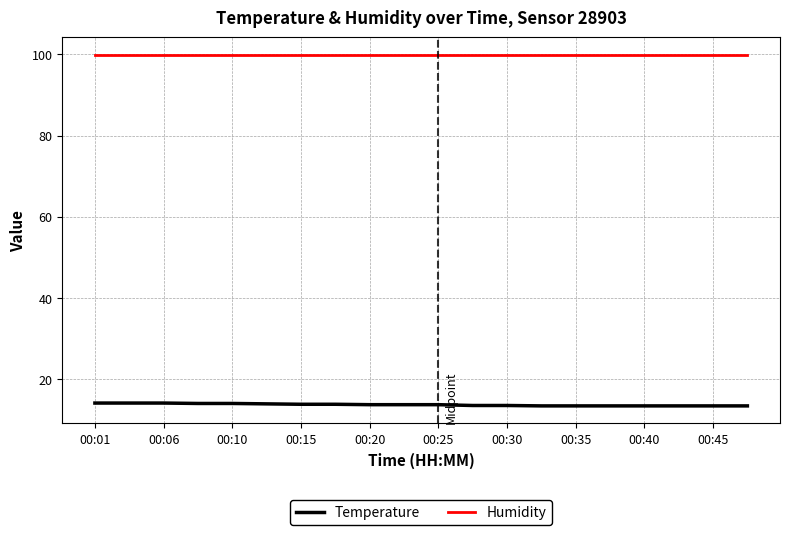

What is the highest value of the Temperature series?

14.1